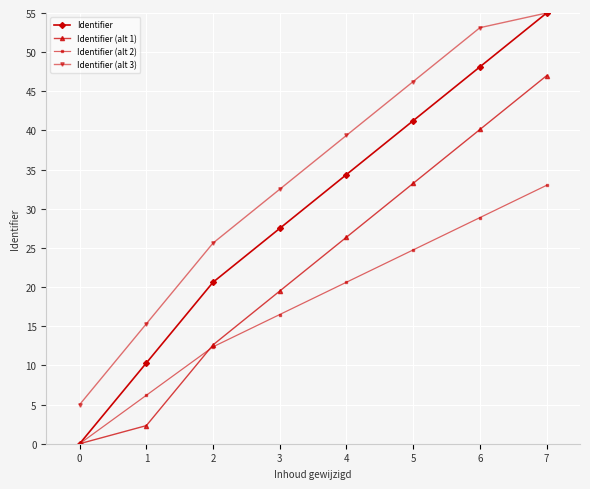

At which label does Identifier (alt 2) first exceed 20?

4